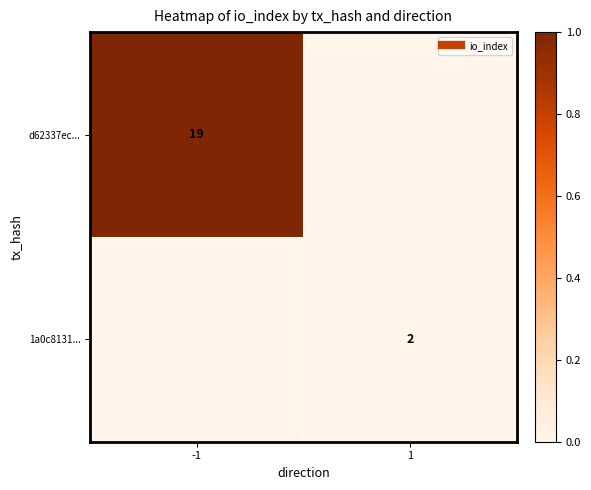

Is the value of d62337ec... at -1 greater than the value of 1a0c8131... at 1?

Yes